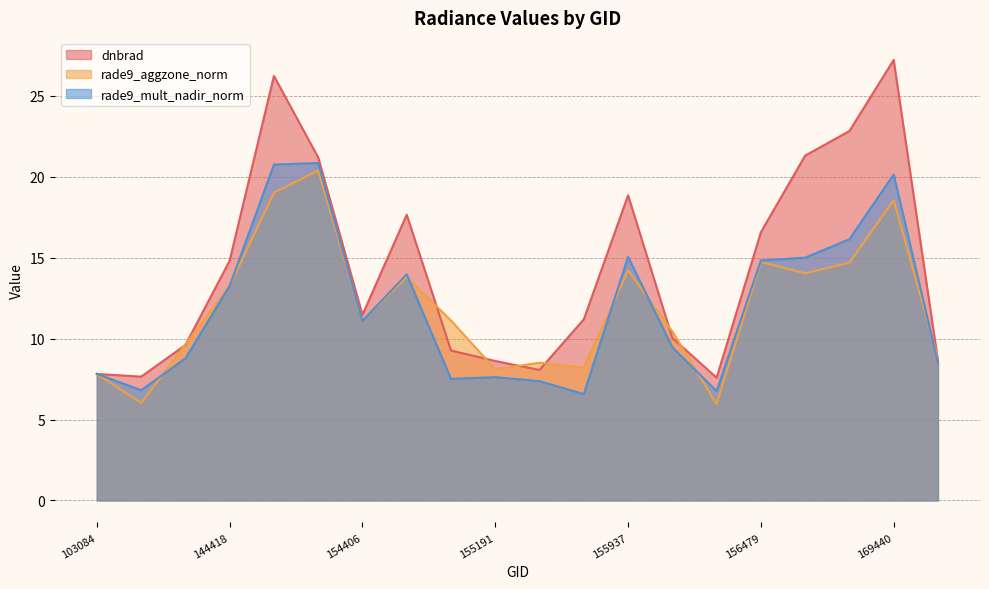

At which category is the sum across all series the highest?

148741